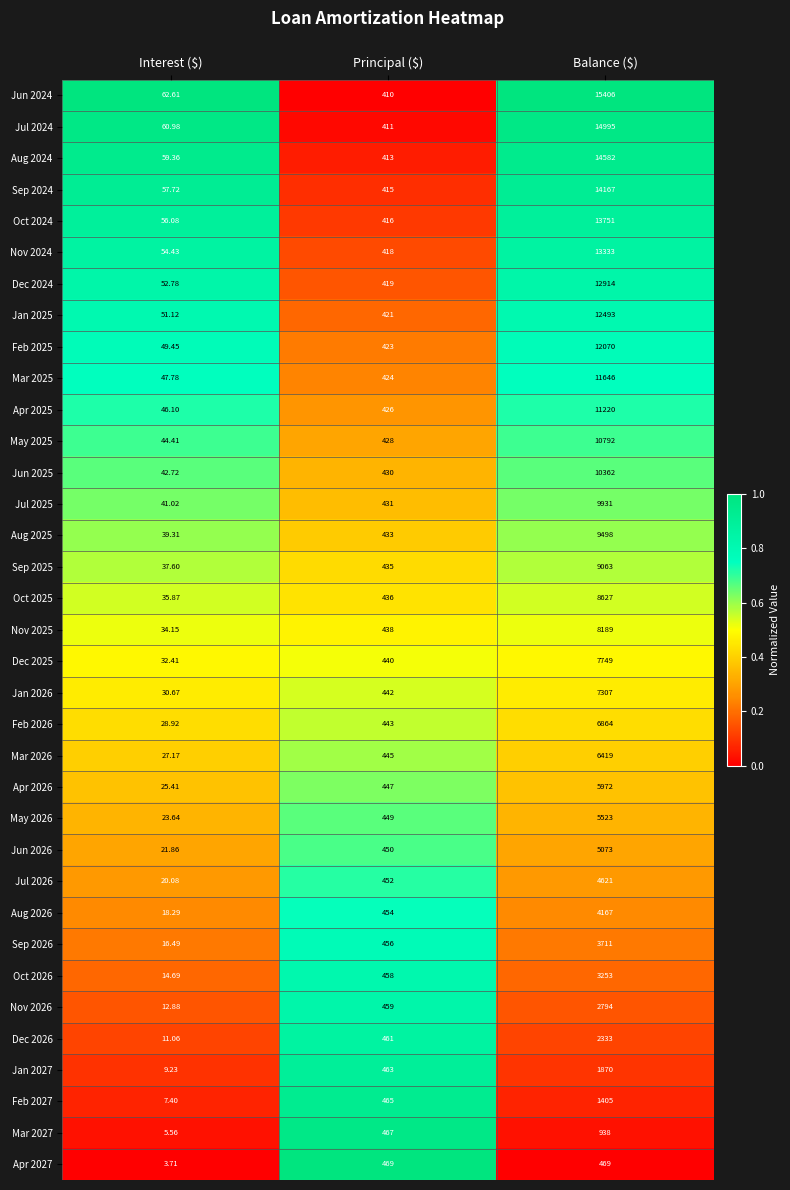

Which category has the lowest value across all series?

Interest ($)